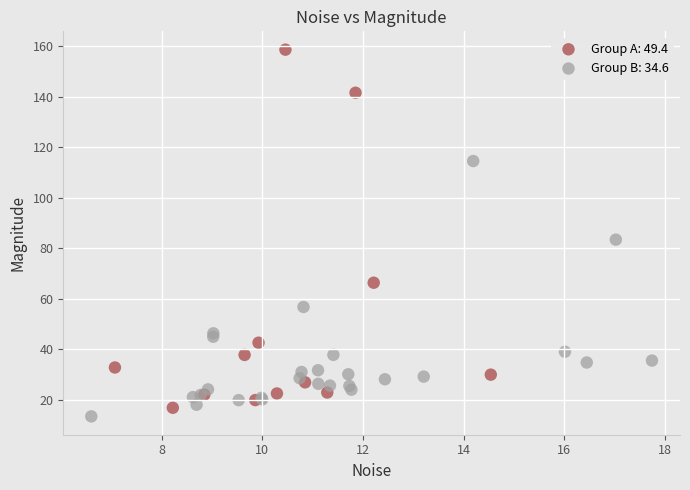

What are all the series names shown in the legend?

Group A: 49.4, Group B: 34.6